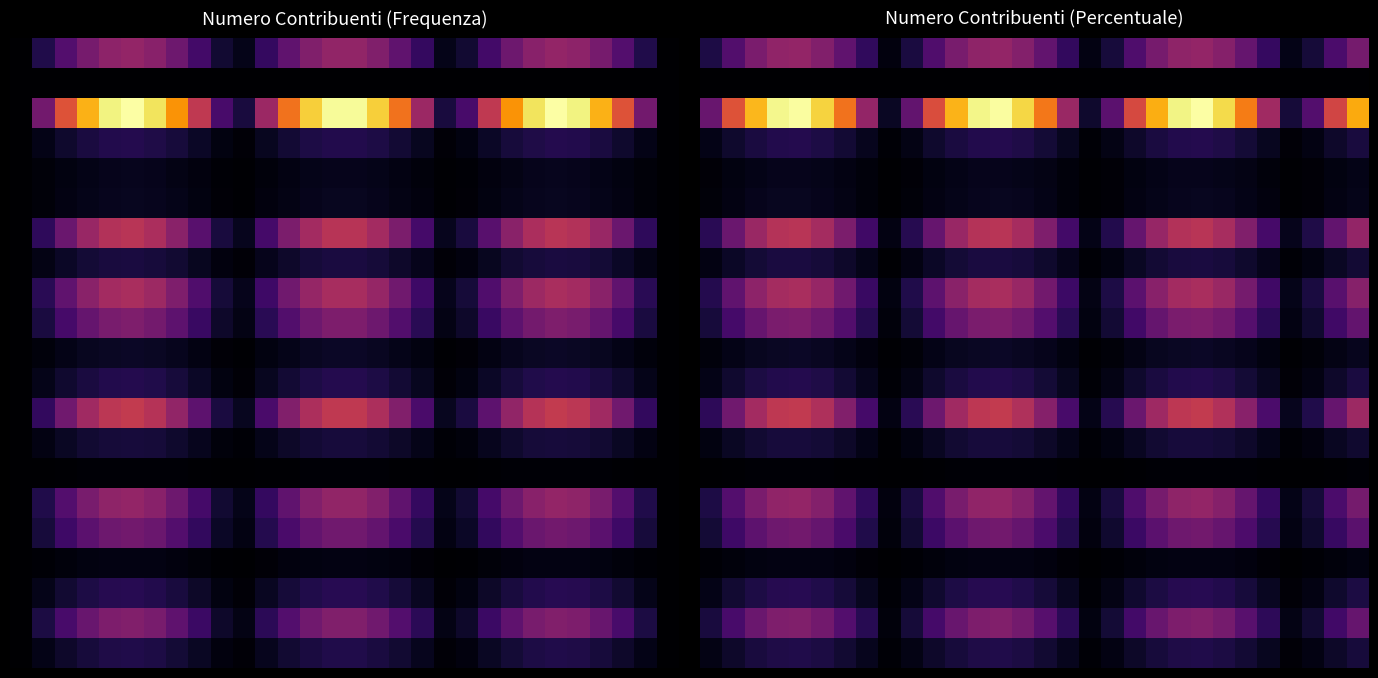

At which category is the sum across all series the highest?

22